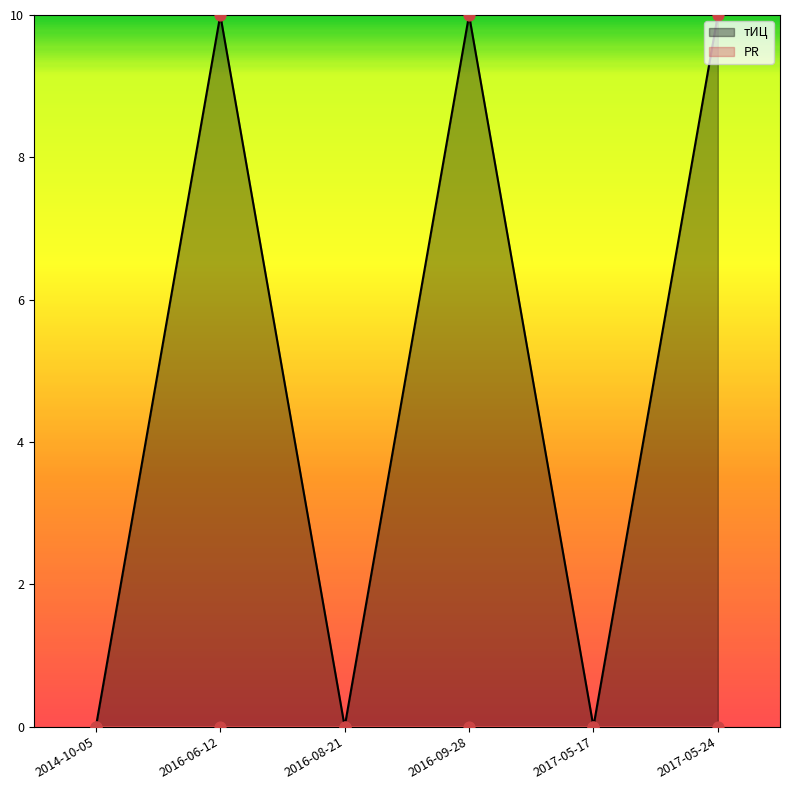

Between 2017-05-17 and 2014-10-05, which is larger?

2017-05-17